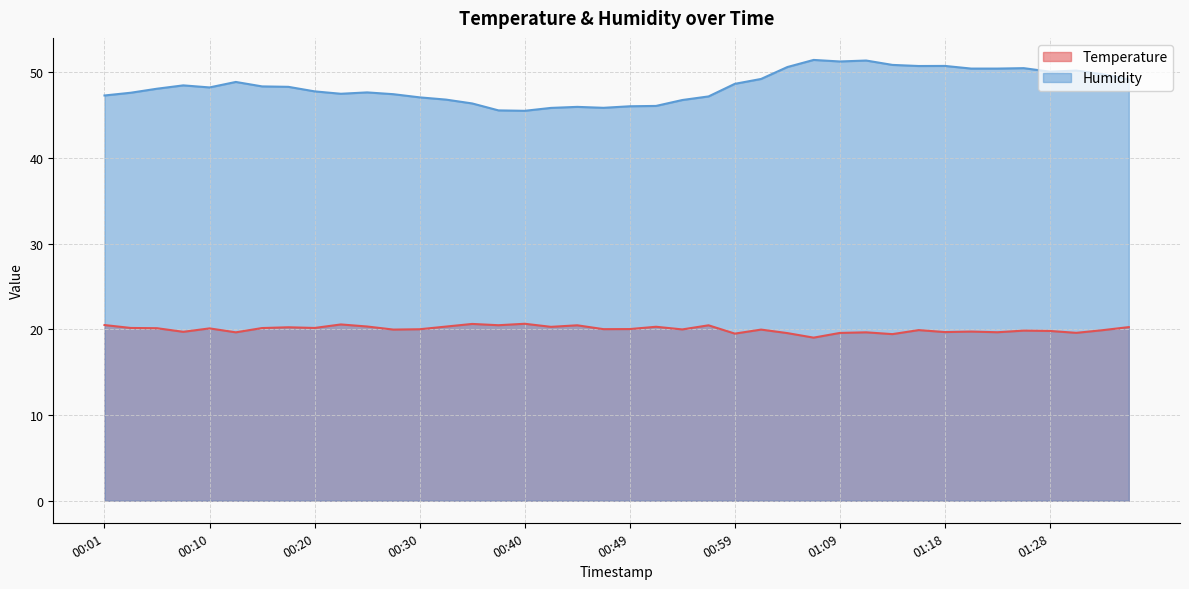

How many interior local valleys does the Temperature series have?

14